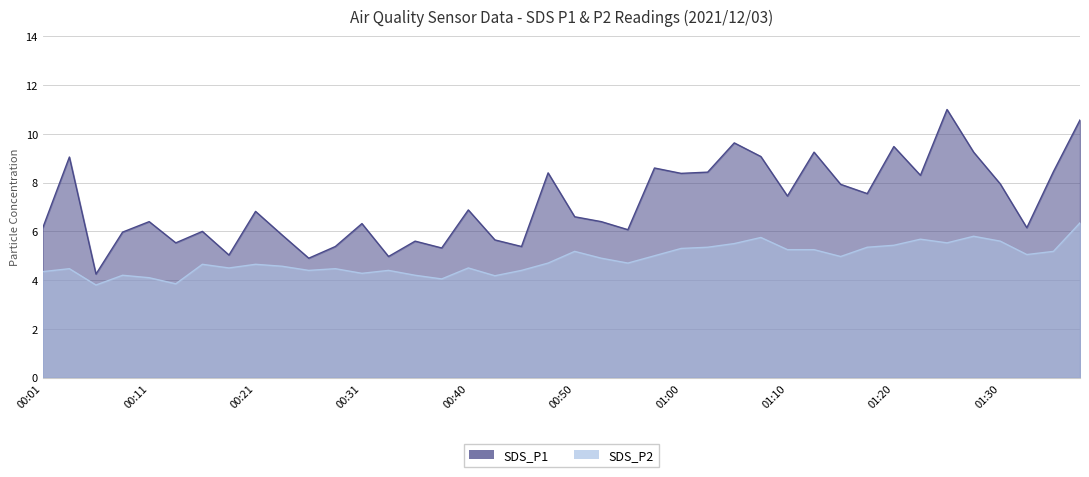

What is the sum of the SDS_P1 values at 00:26 and 01:22?

13.2